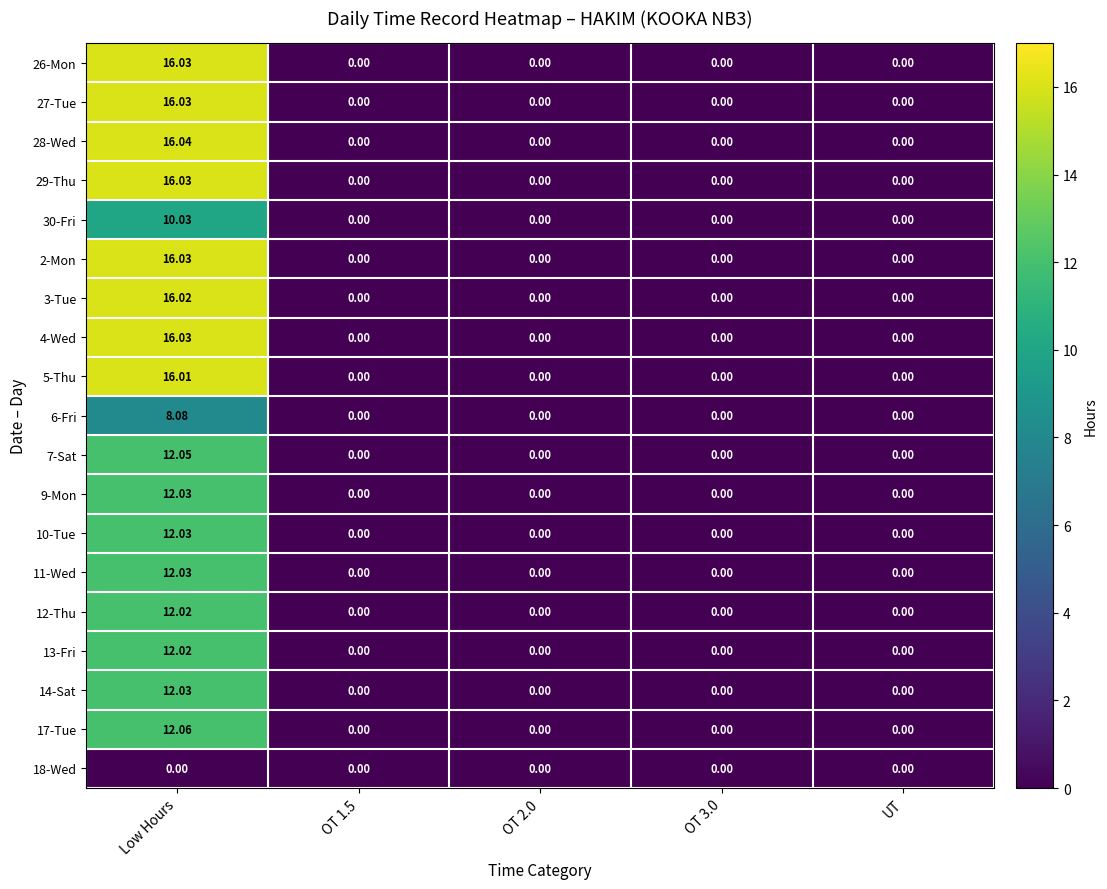

At which category is the sum across all series the highest?

Low Hours